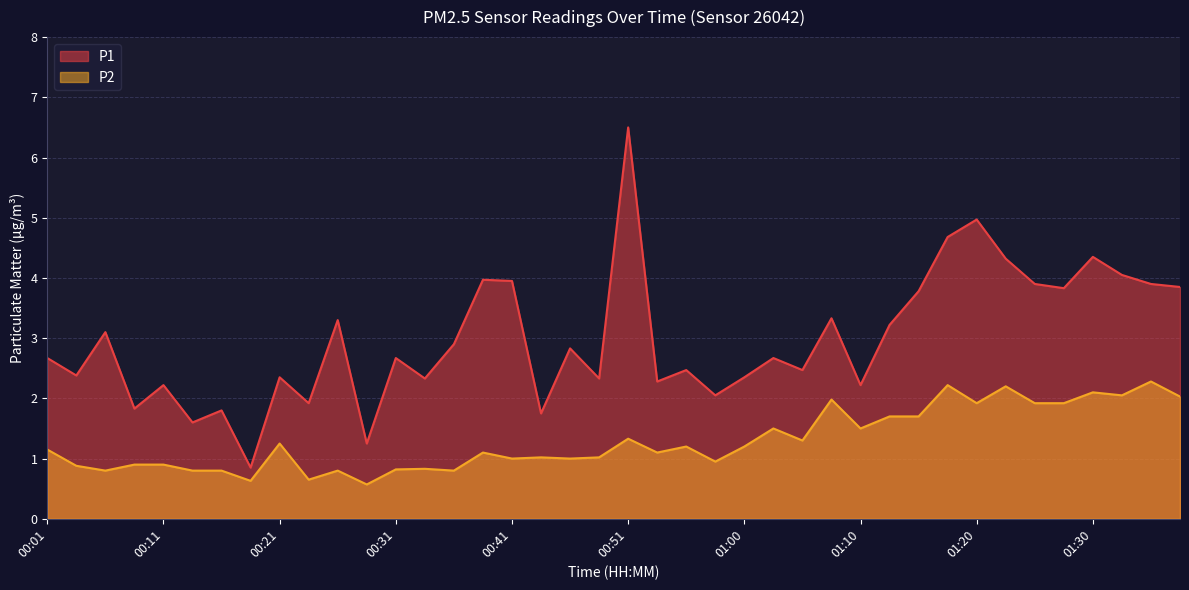

The P1 series shows 2.5 at 01:15. True or false?

False